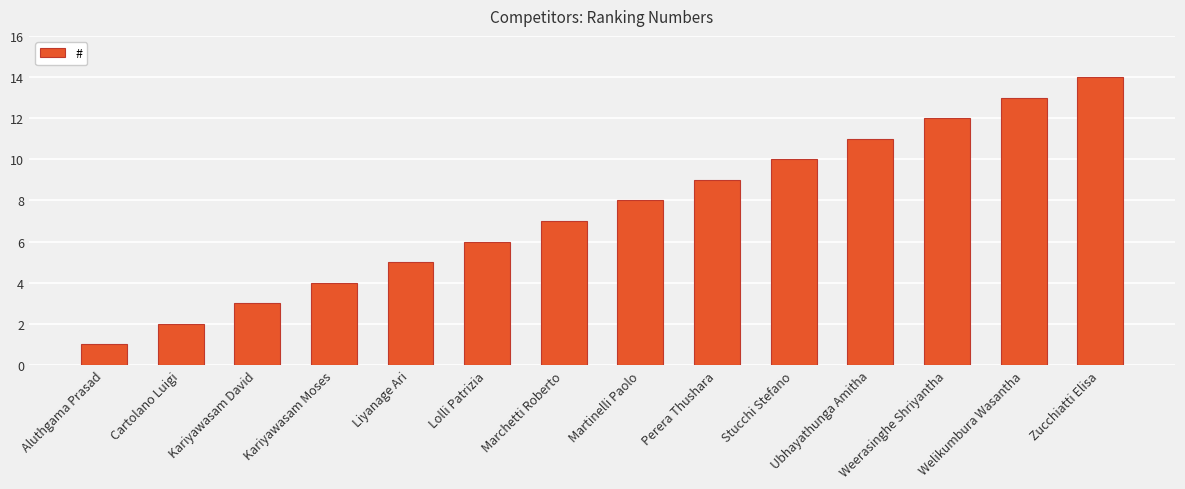

How many data points does each series have?

14